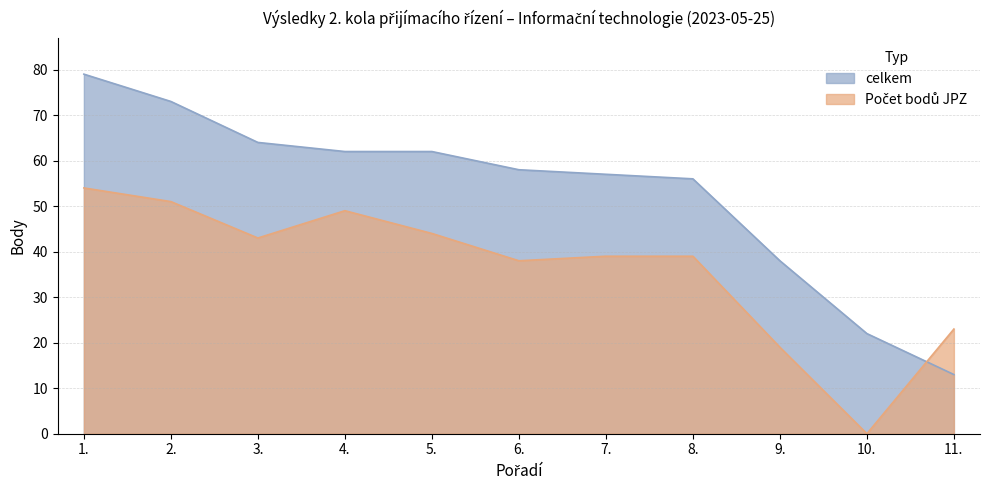

What value does the celkem series have at 11.?

13